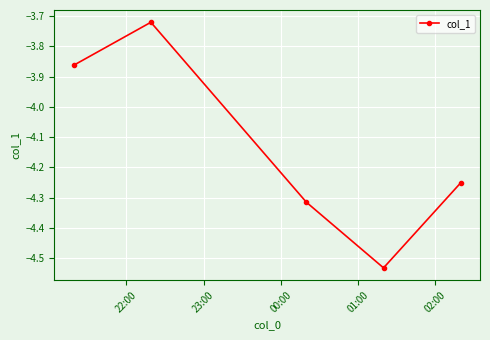

What is the difference between the maximum and minimum values?

0.8